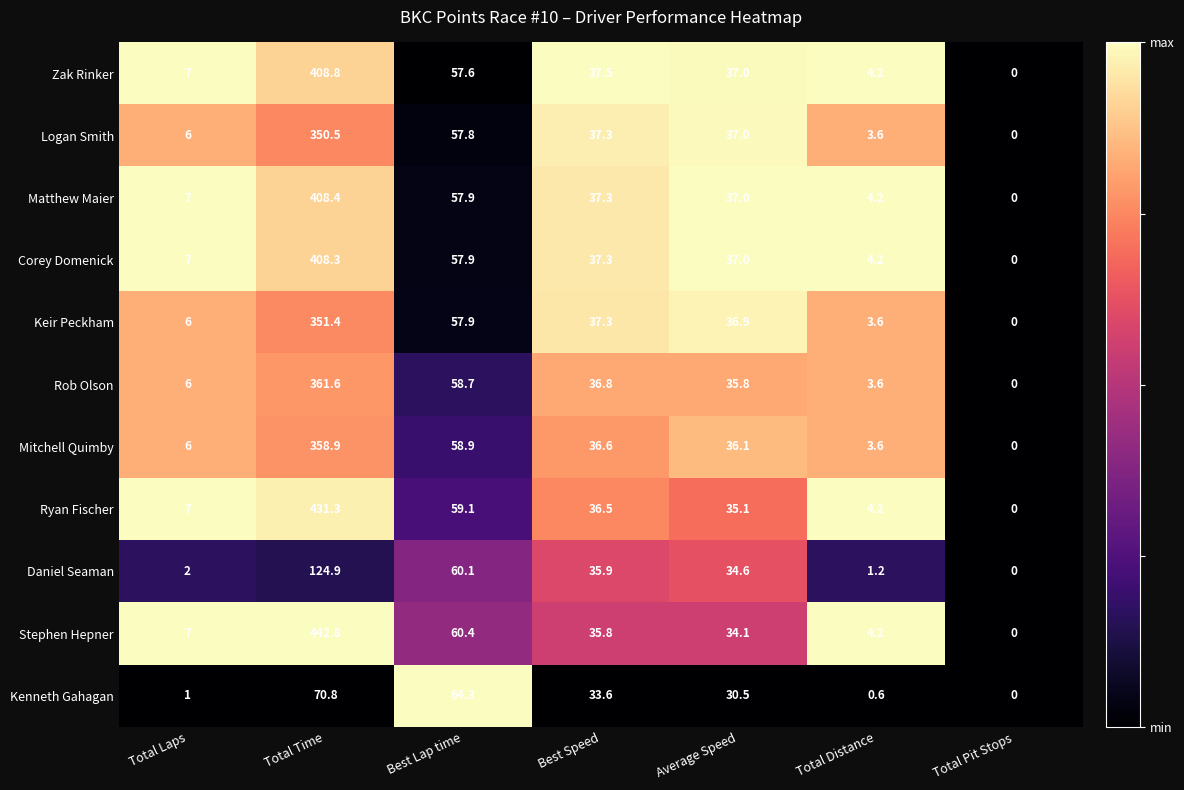

Rank the series by their maximum value, from highest to lowest.

Stephen Hepner, Ryan Fischer, Zak Rinker, Matthew Maier, Corey Domenick, Rob Olson, Mitchell Quimby, Keir Peckham, Logan Smith, Daniel Seaman, Kenneth Gahagan